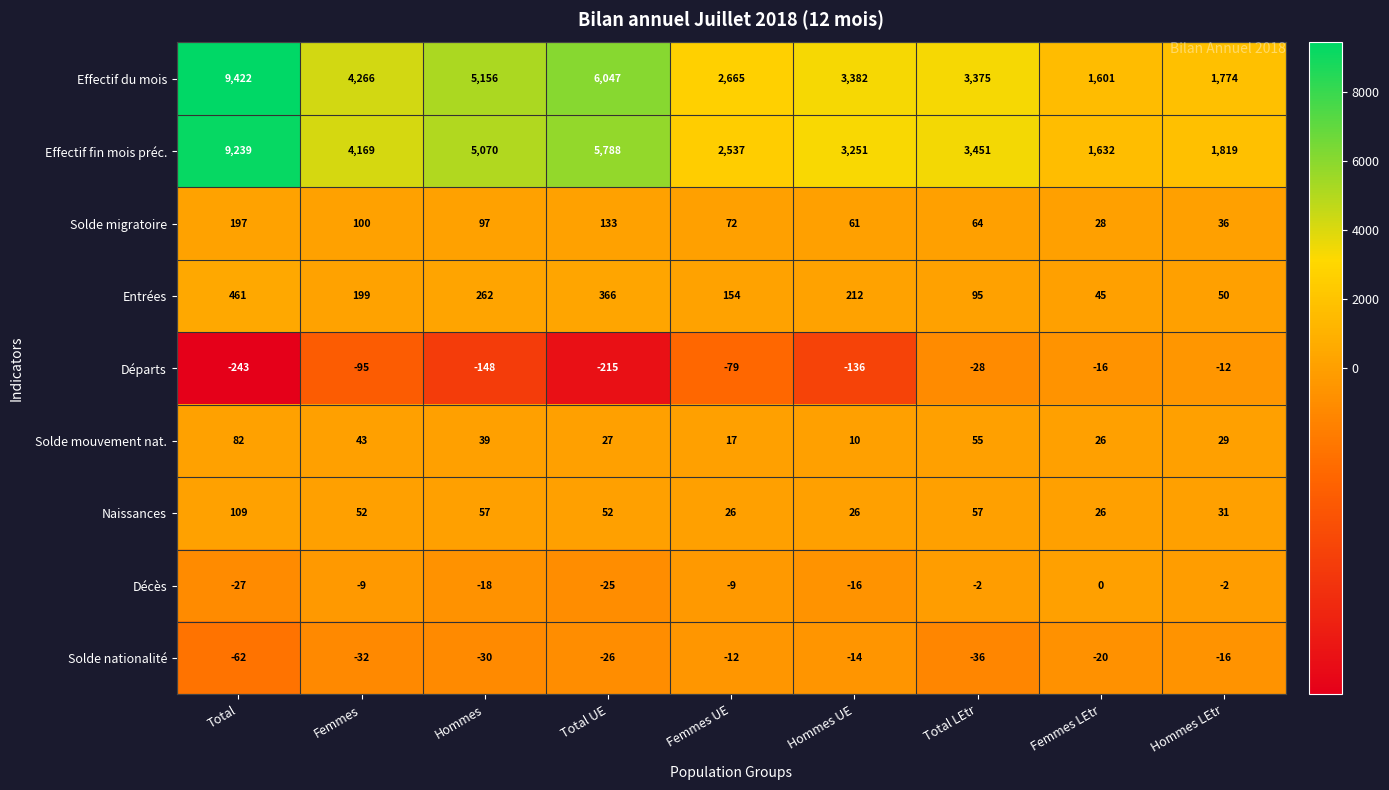

What is the spread (max minus min) of values at Hommes LEtr?

1835